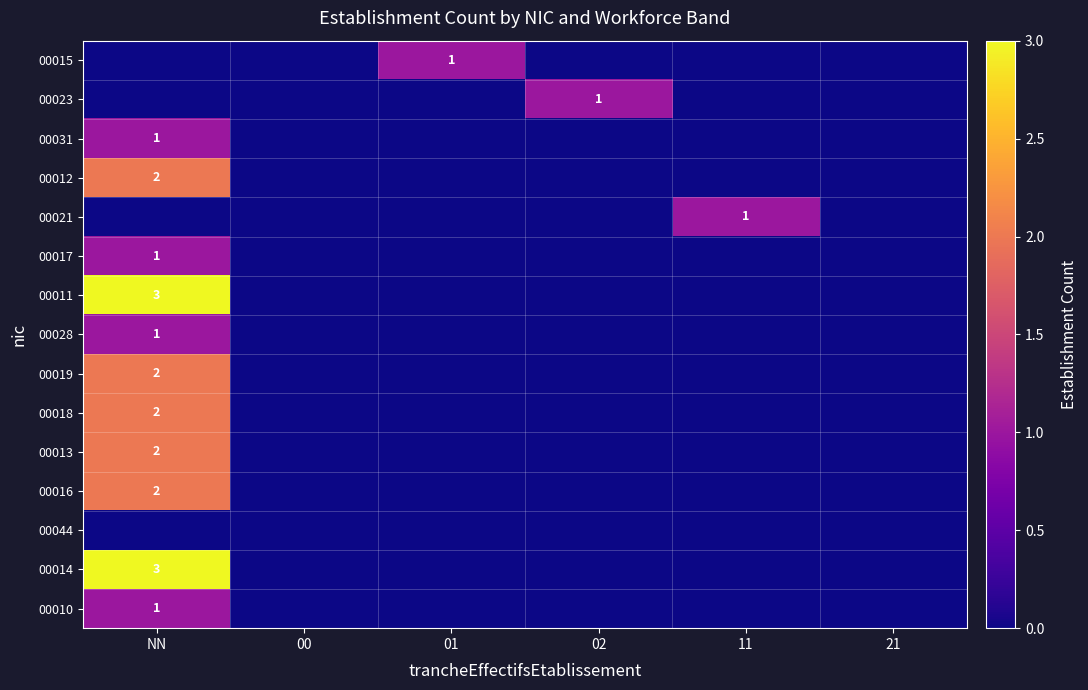

True or false: 00016 has a value of 1 at NN.

False